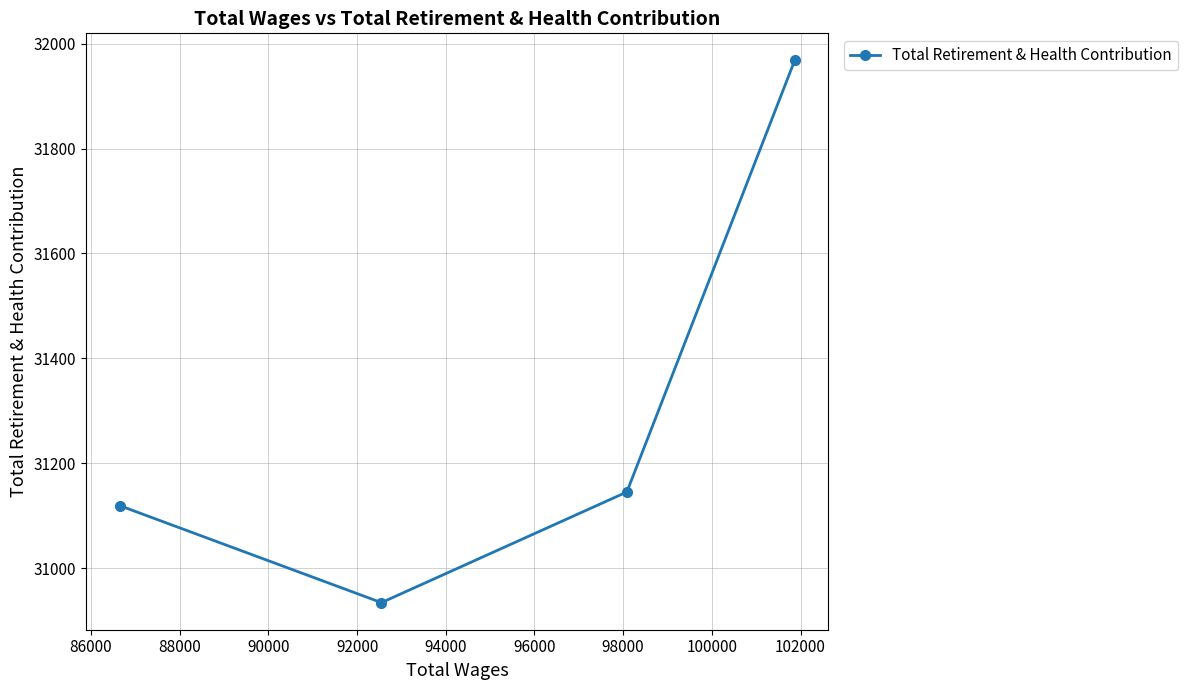

What is the average value?

31292